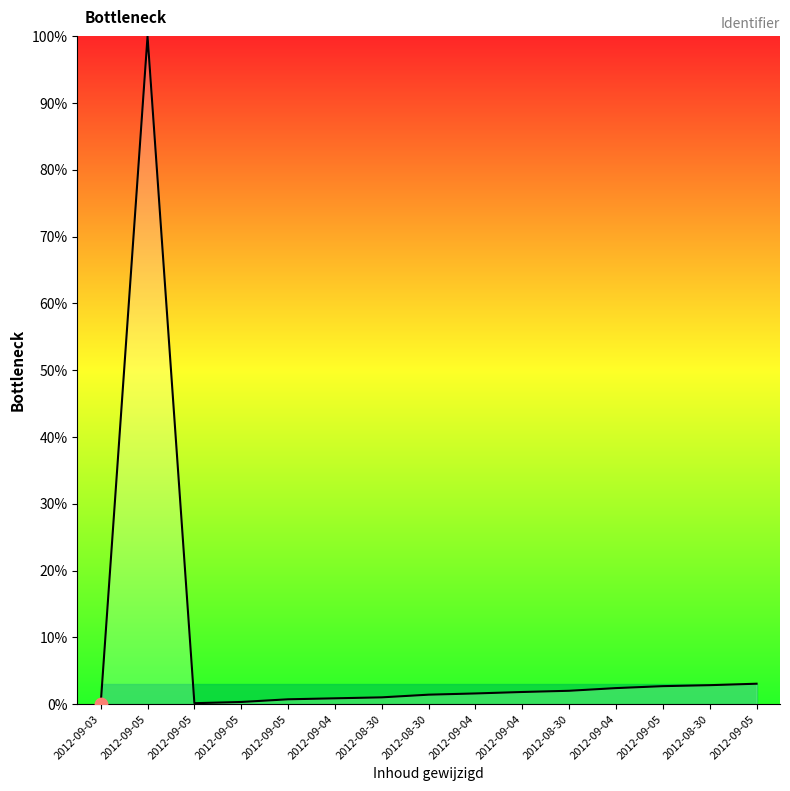

How many lines are shown in the chart?

1